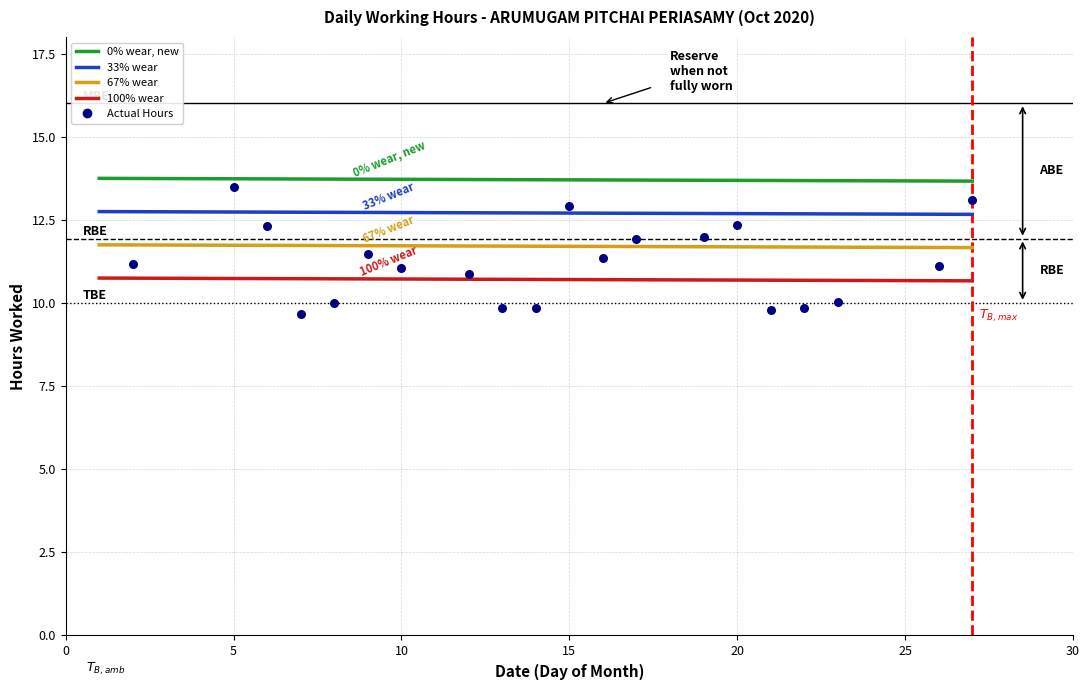

Between 4 and 3, which is larger?

4